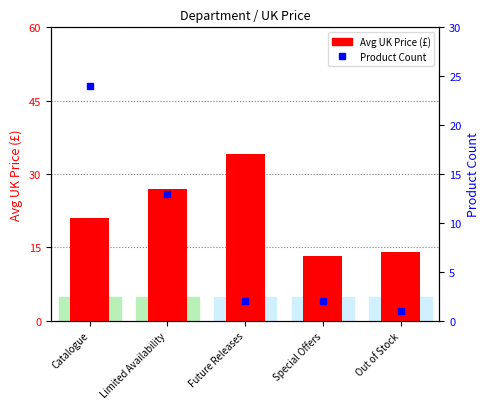

How many groups of bars are there?

5